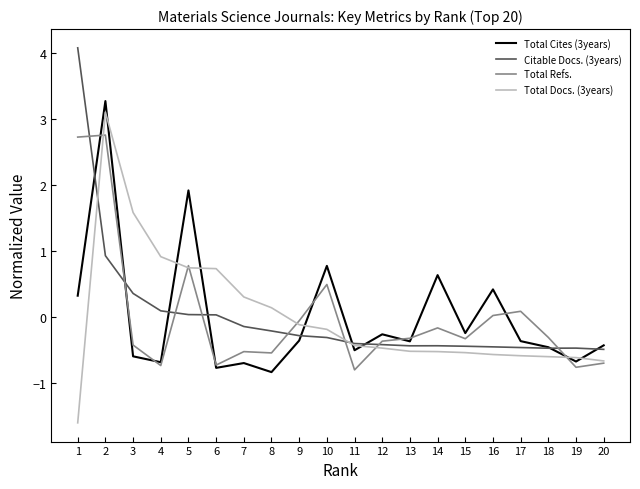

The Total Refs. series shows 0.1 at 17. True or false?

True